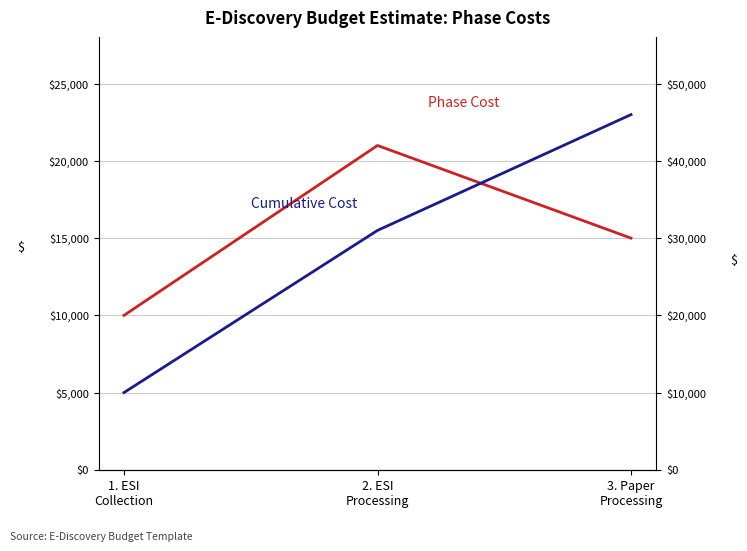

At which label does Phase Cost reach its minimum?

1. ESI
Collection